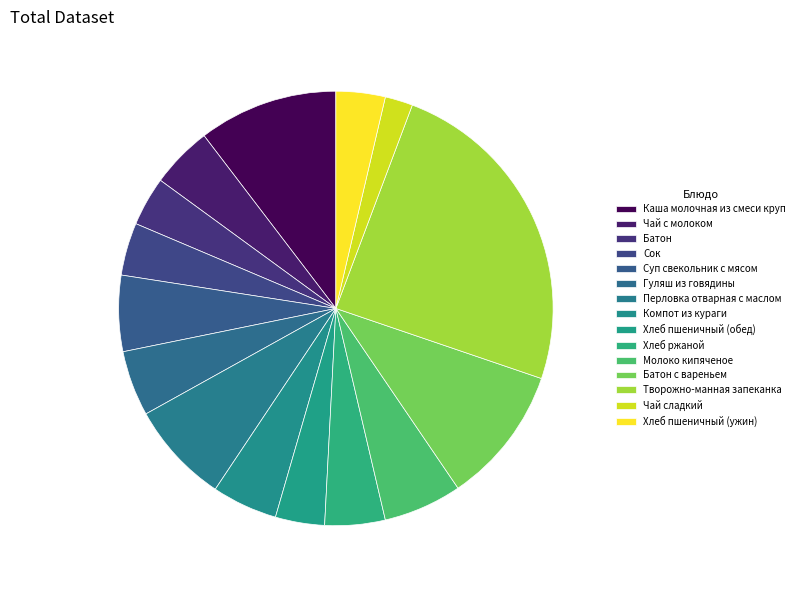

To the nearest percent, what portion does Батон represent?

4%